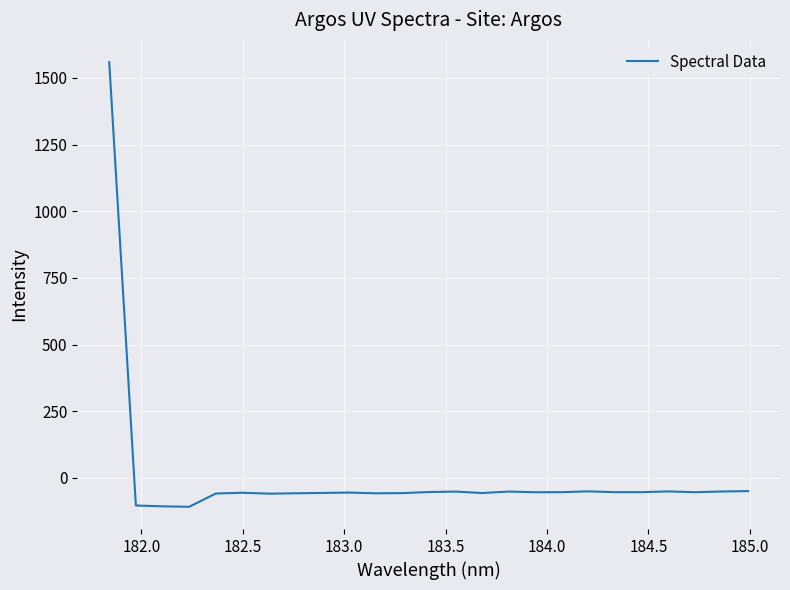

What is the difference between the maximum and minimum values?

1667.7